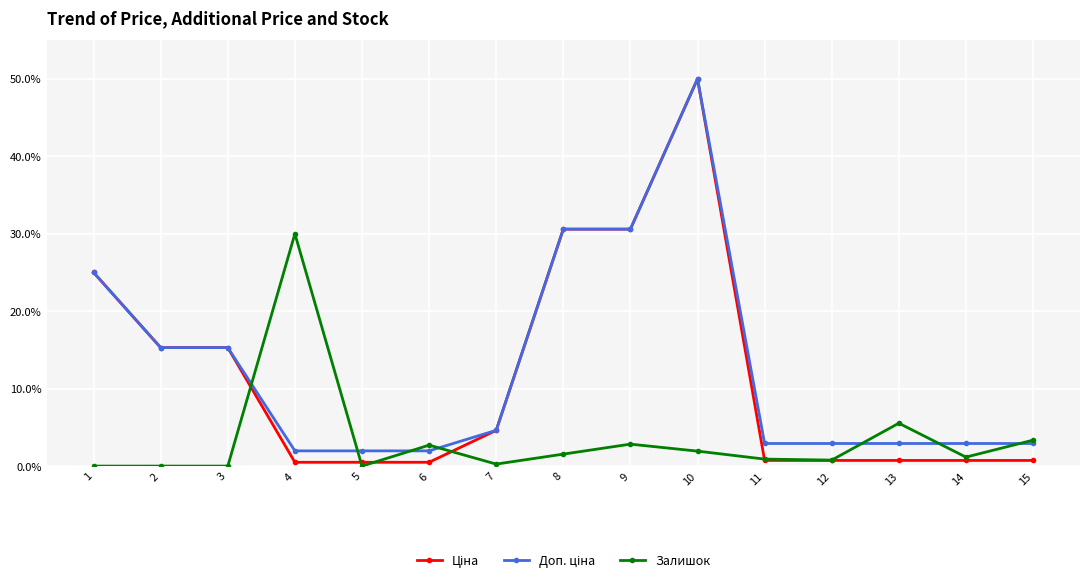

Read the Залишок value at 10.

1.9